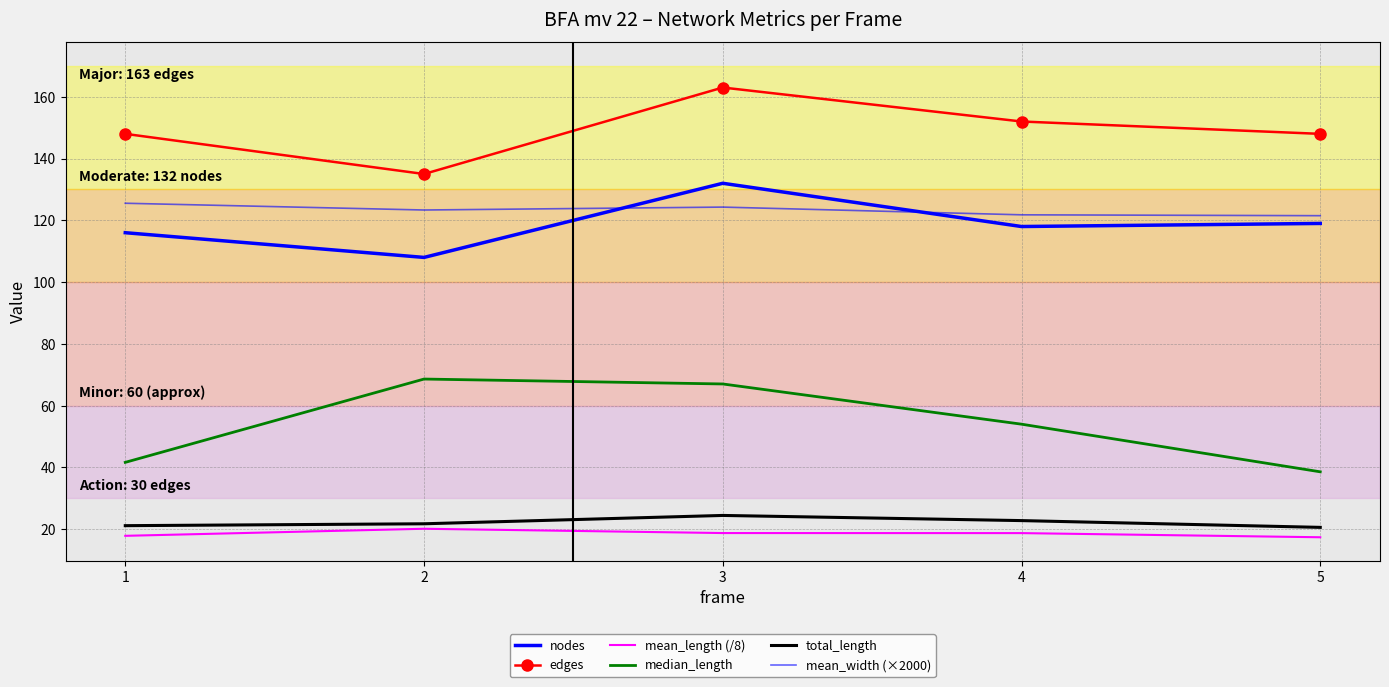

What are all the series names shown in the legend?

nodes, edges, mean_length (/8), median_length, total_length, mean_width (×2000)